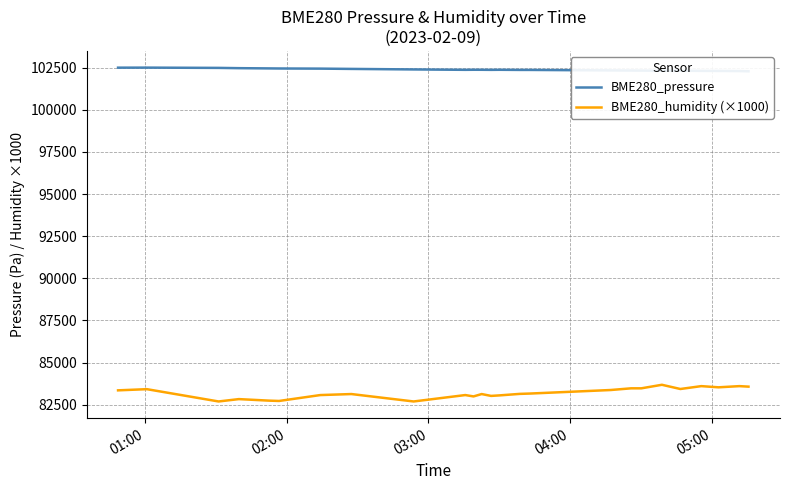

Reading left to right, list all the values displayed in this chart.

BME280_pressure: 102497.5	102500.1	102484.1	102467.9	102454.0	102448.8	102440.4	102423.6	102392.6	102369.3	102373.3	102372.2	102367.4	102371.9	102364.0	102363.7	102334.9	102327.9	102324.4	102316.5	102318.6	102308.6	102305.0	102296.7	102283.0
BME280_humidity (×1000): 83350.0	83420.0	82690.0	82830.0	82740.0	82720.0	83070.0	83130.0	82690.0	83070.0	82990.0	83130.0	83020.0	83050.0	83140.0	83160.0	83370.0	83470.0	83470.0	83680.0	83430.0	83600.0	83530.0	83600.0	83570.0